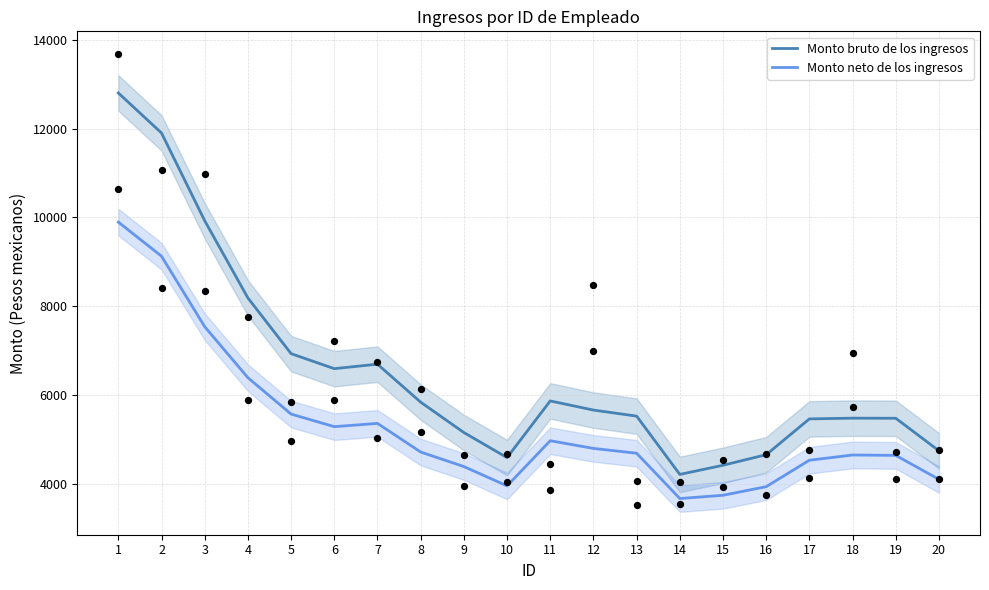

Which series contains the highest Y value?

Monto bruto de los ingresos